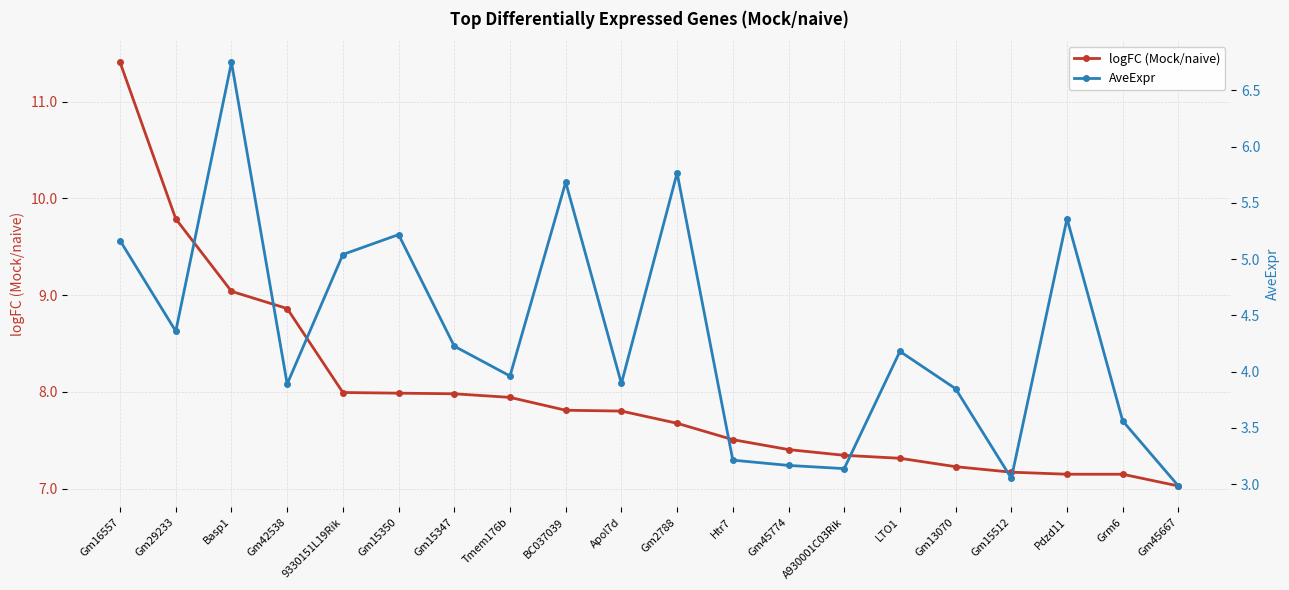

What are all the series names shown in the legend?

logFC (Mock/naive), AveExpr